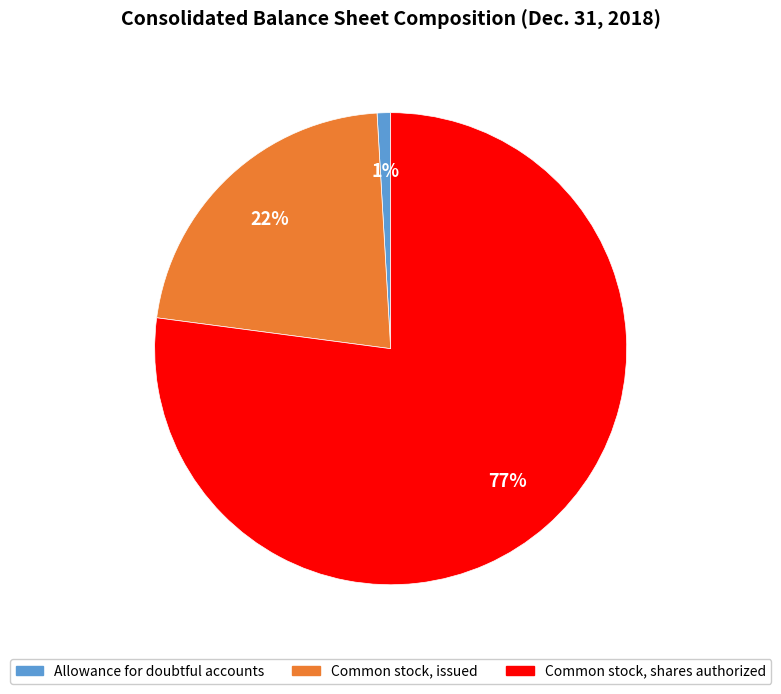

Is it true that Common stock, issued is 22% of the pie?

True